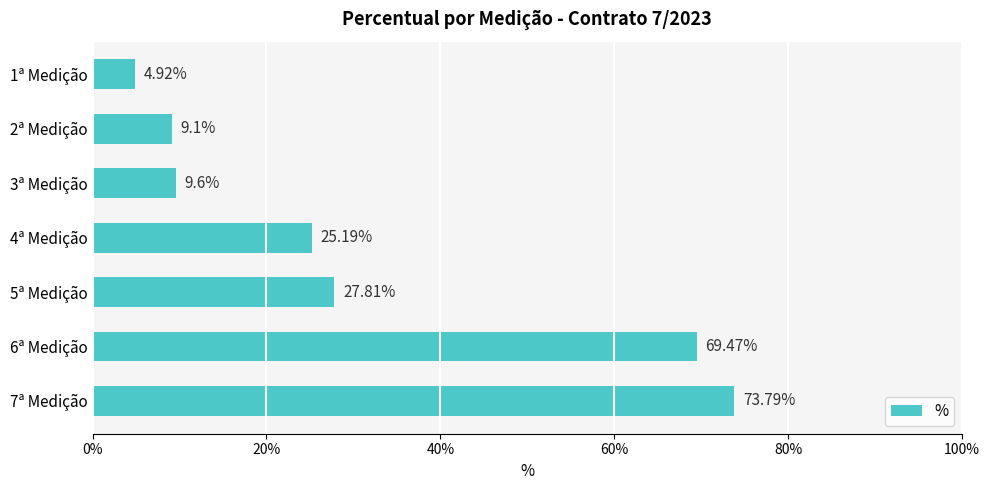

Approximately how many times larger is the value at 7ª Medição compared to 2ª Medição?

8.1